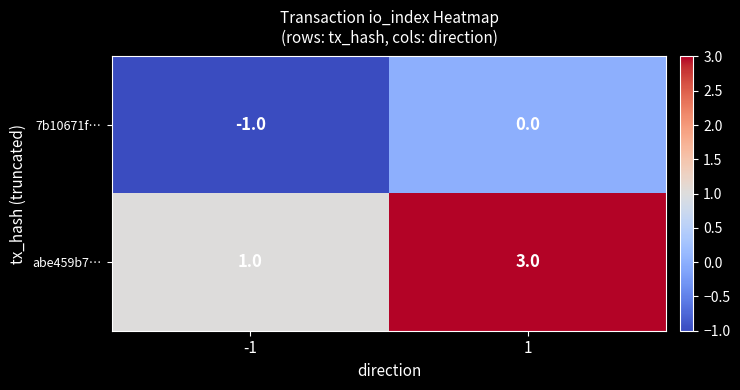

At -1, list the series in order from smallest to largest.

7b10671f…, abe459b7…